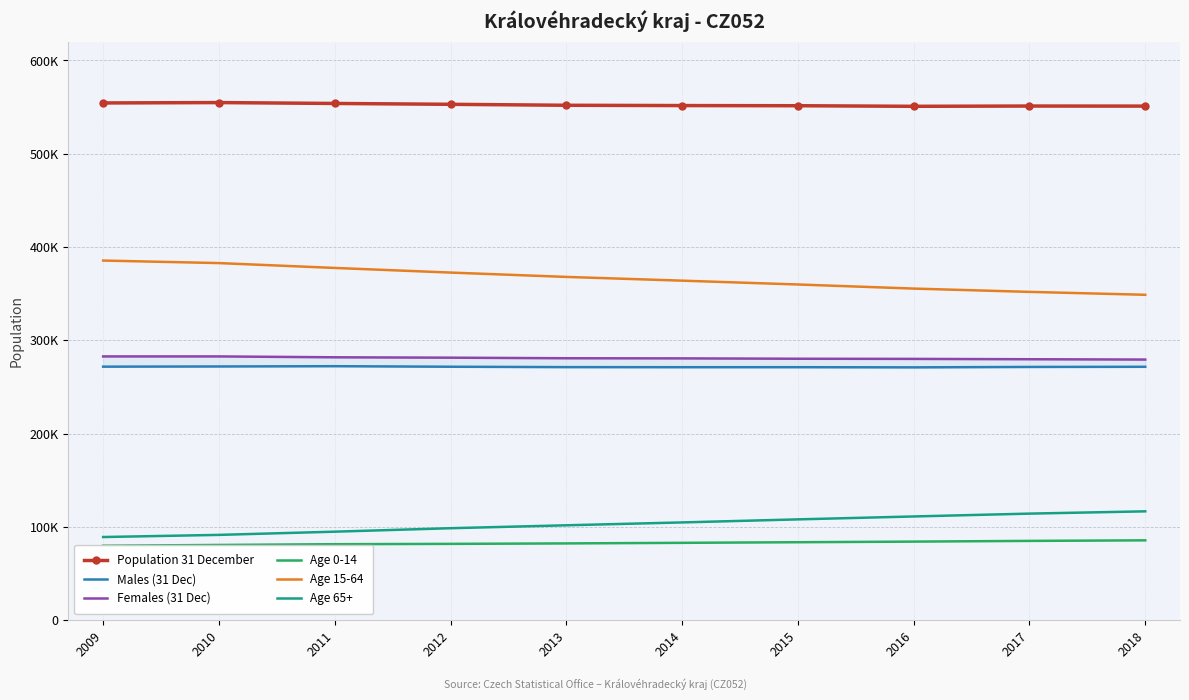

Read the Population 31 December value at 2014.

551590